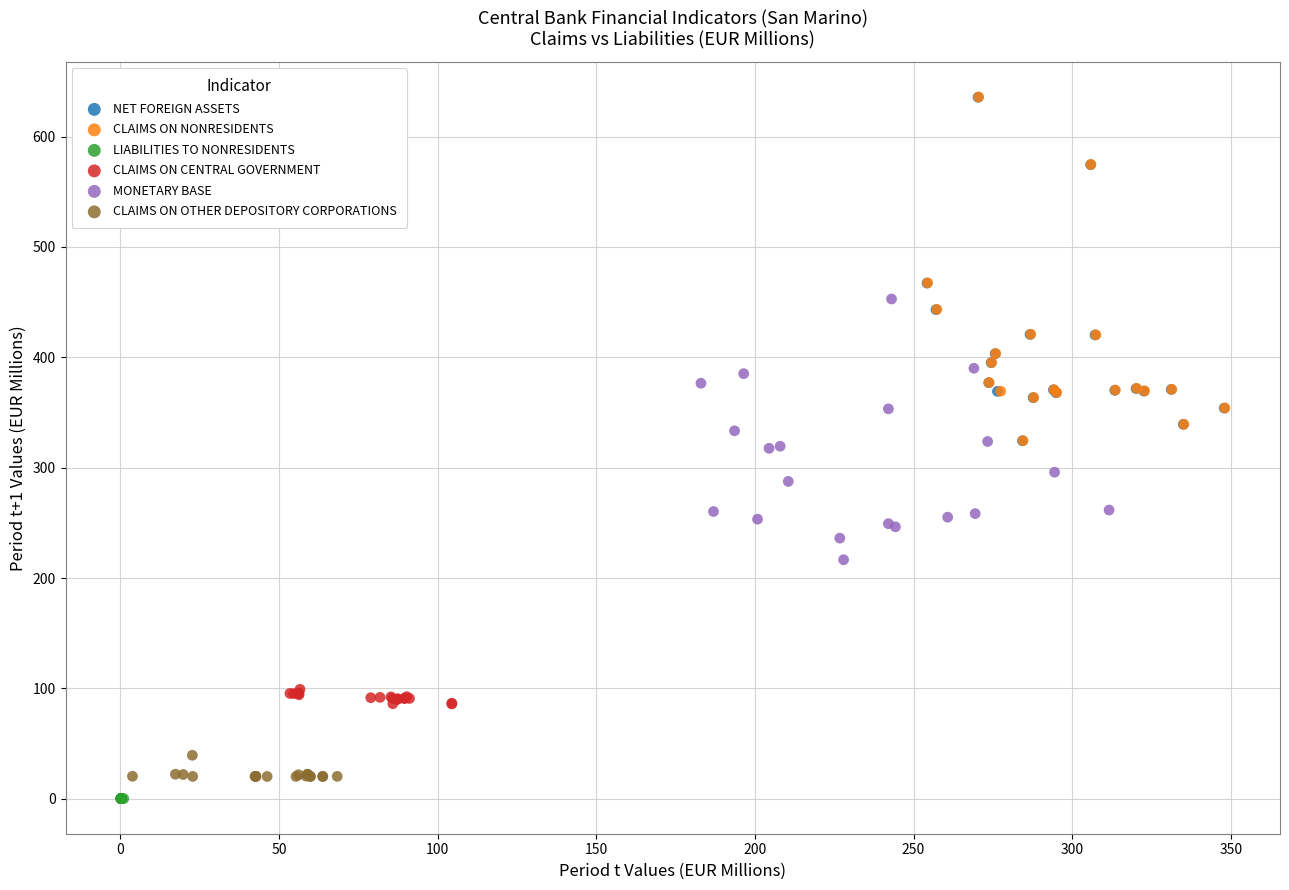

Which series contains the lowest Y value?

LIABILITIES TO NONRESIDENTS